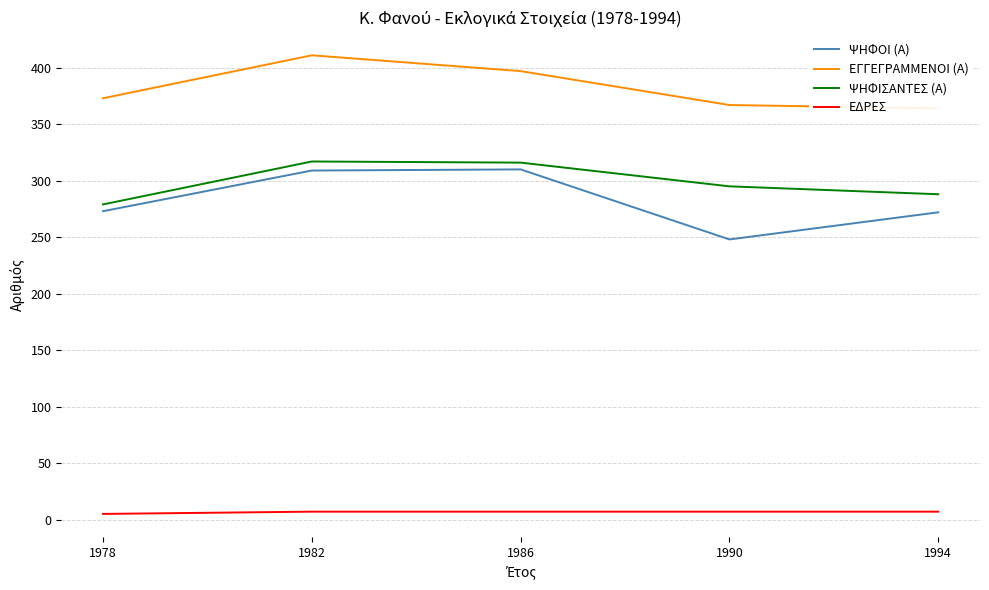

How many distinct data groups are displayed?

4